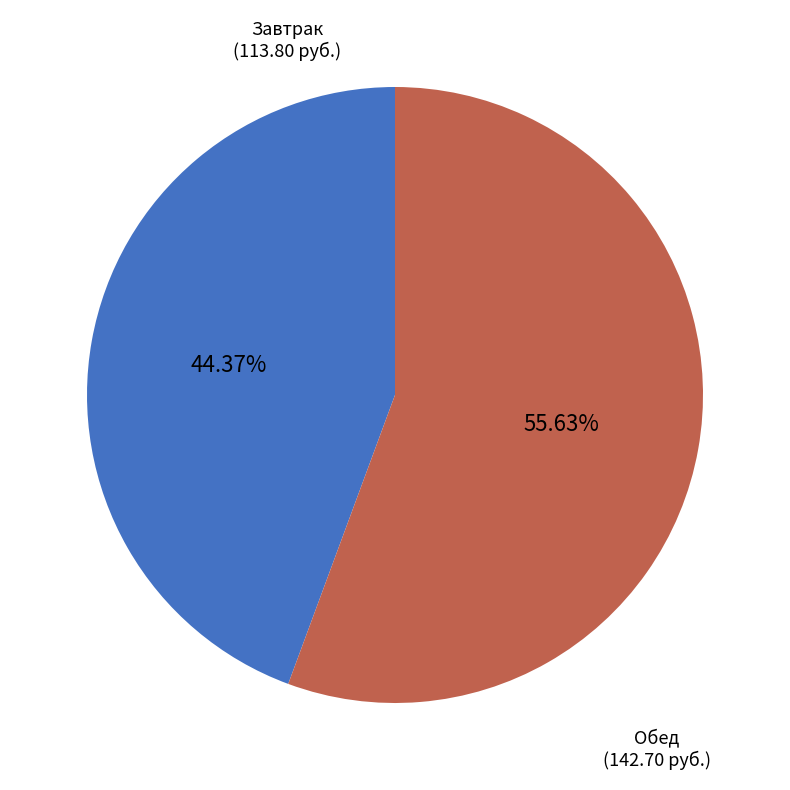

Is it true that Завтрак is 51% of the pie?

False